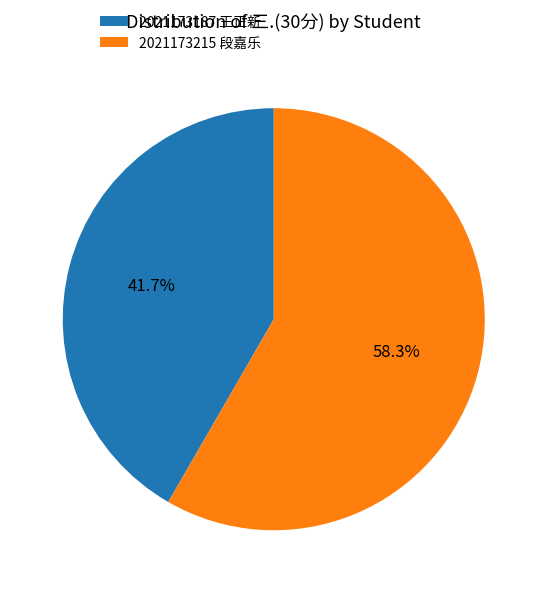

Which slice is the largest?

2021173215 段嘉乐